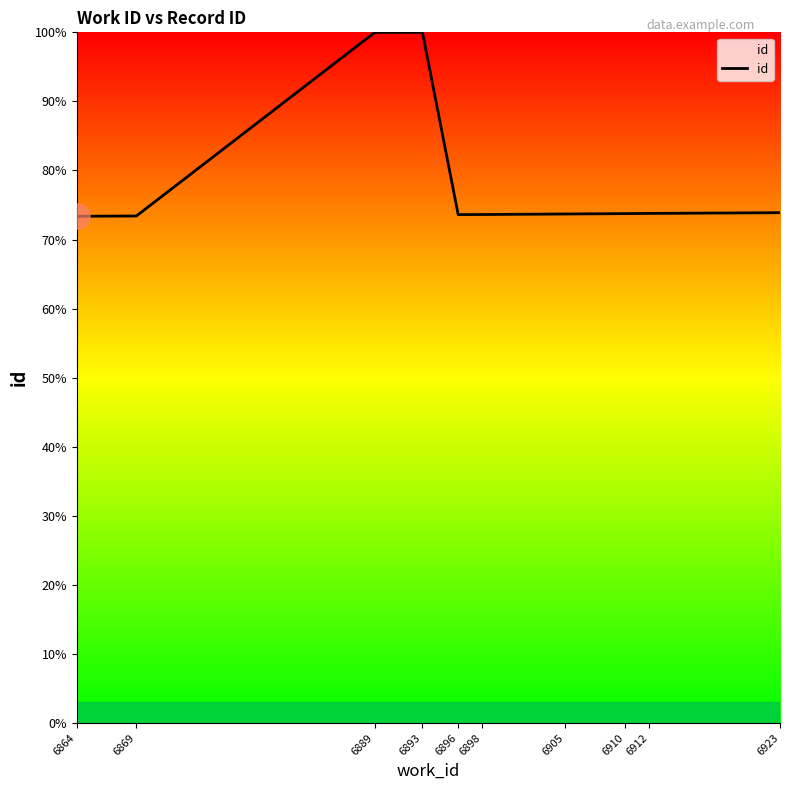

What is the change in value from 6893 to 6923?

-26.1